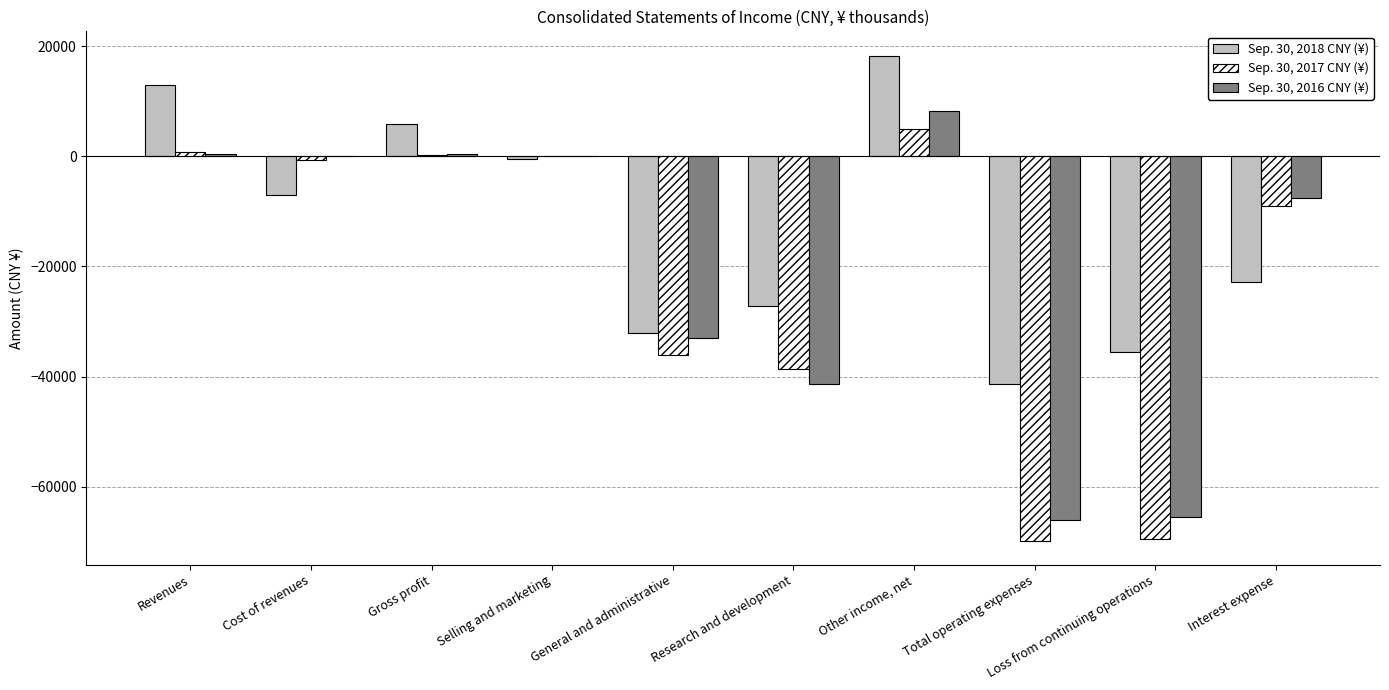

Between Total operating expenses and Loss from continuing operations, which series saw the biggest shift?

Sep. 30, 2018 CNY (¥)